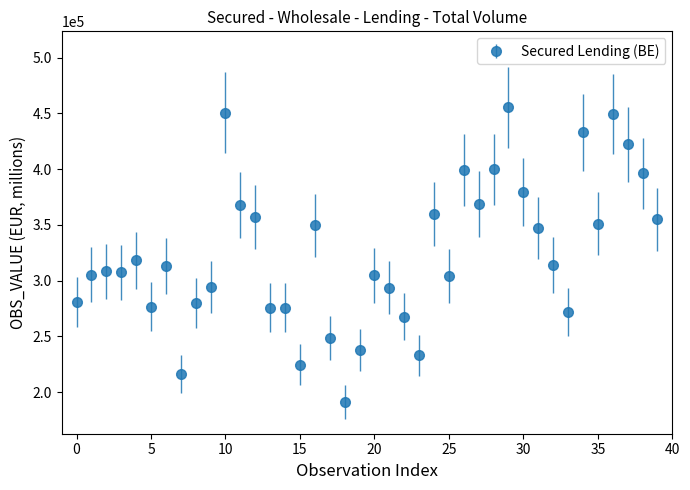

What is the value of the 26th point from the left?

304406.7